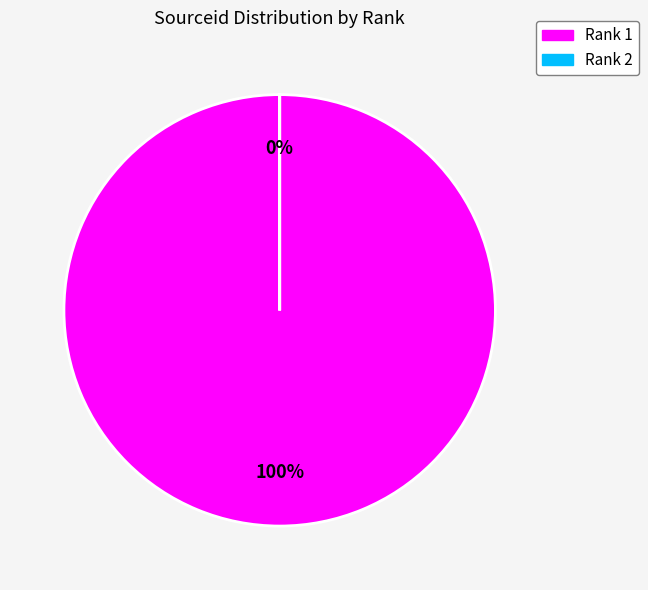

Which slice represents more than half of the pie?

Rank 1